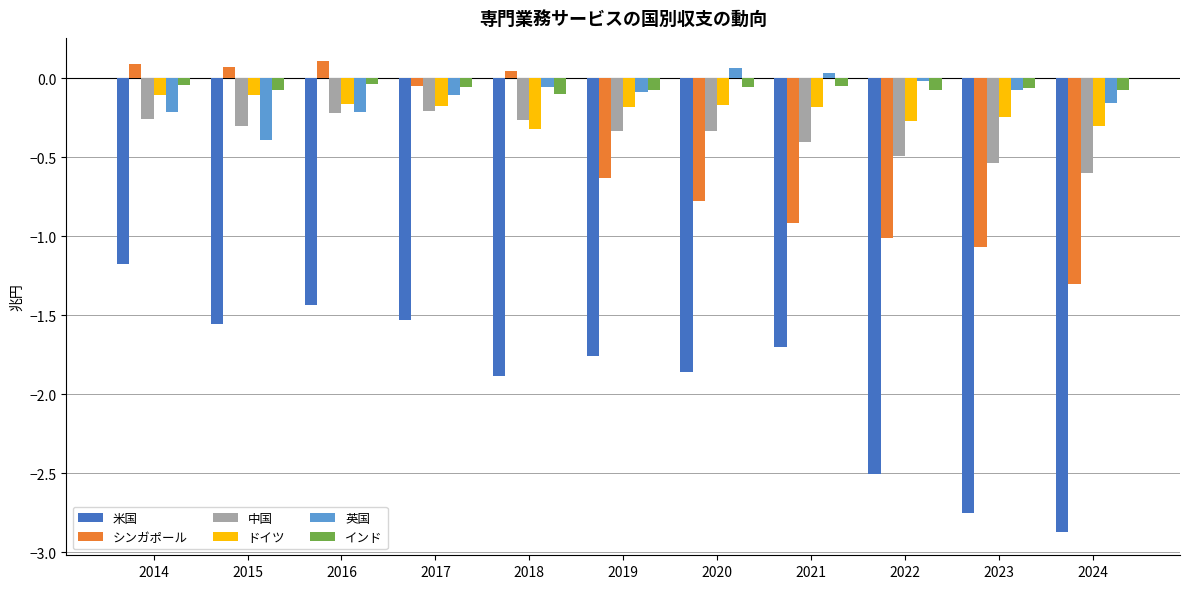

Are the bars grouped side by side (vs. stacked)?

Yes